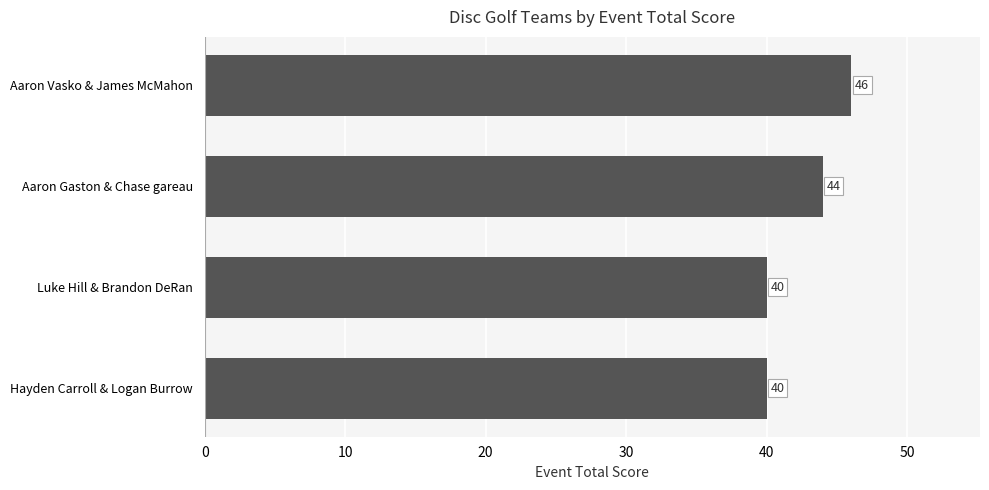

What is the greatest value displayed?

46